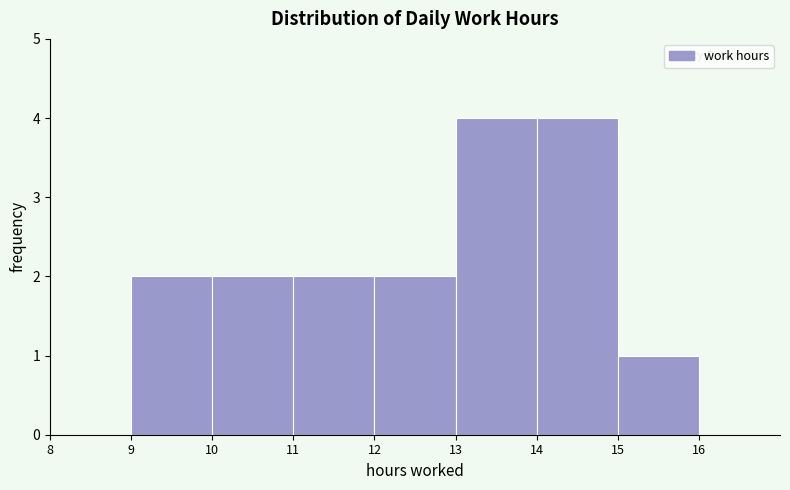

How tall is the bar that spans 11 to 12 on the x-axis? The values are not printed on the chart, so give them approximately, as read against the axis.

2